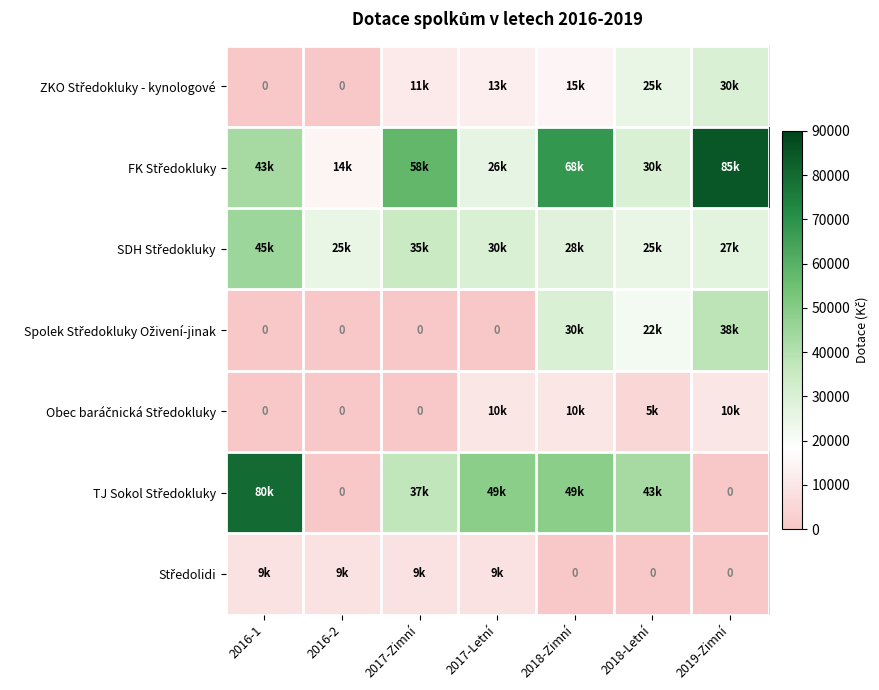

The Spolek Středokluky Oživení-jinak series shows 22000 at 2018-Letní. True or false?

True